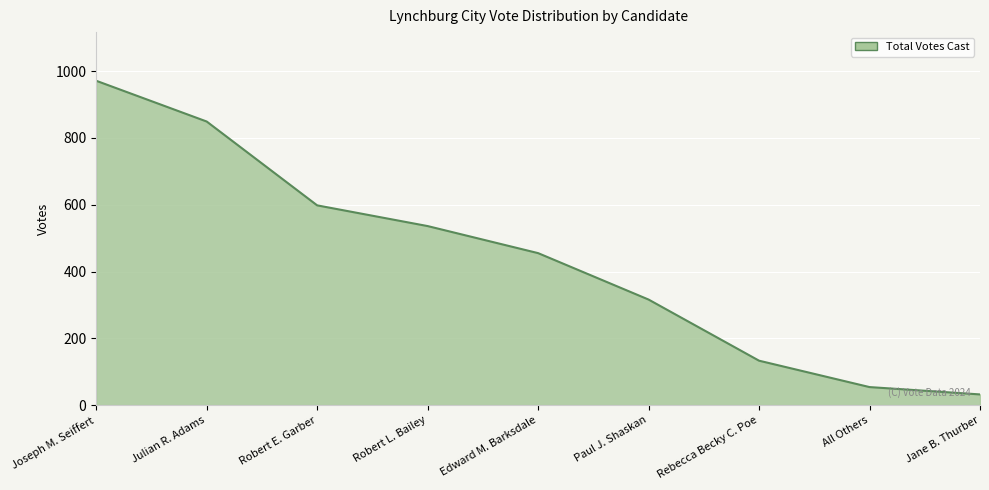

List the labels in order of value, smallest first.

Jane B. Thurber, All Others, Rebecca Becky C. Poe, Paul J. Shaskan, Edward M. Barksdale, Robert L. Bailey, Robert E. Garber, Julian R. Adams, Joseph M. Seiffert